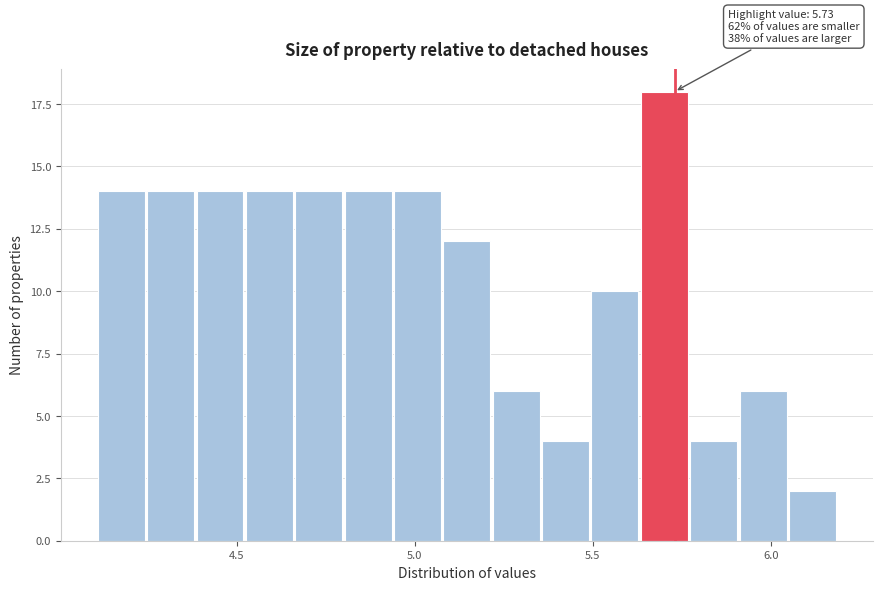

Read against the x-axis, roughly where is the centre of the tallest bar?

5.70